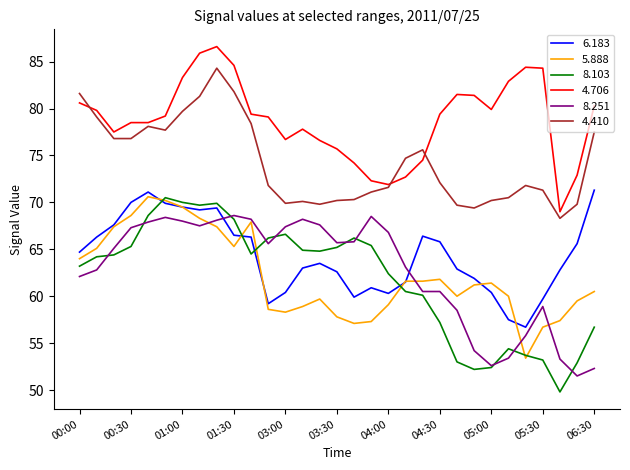

How many lines are shown in the chart?

6